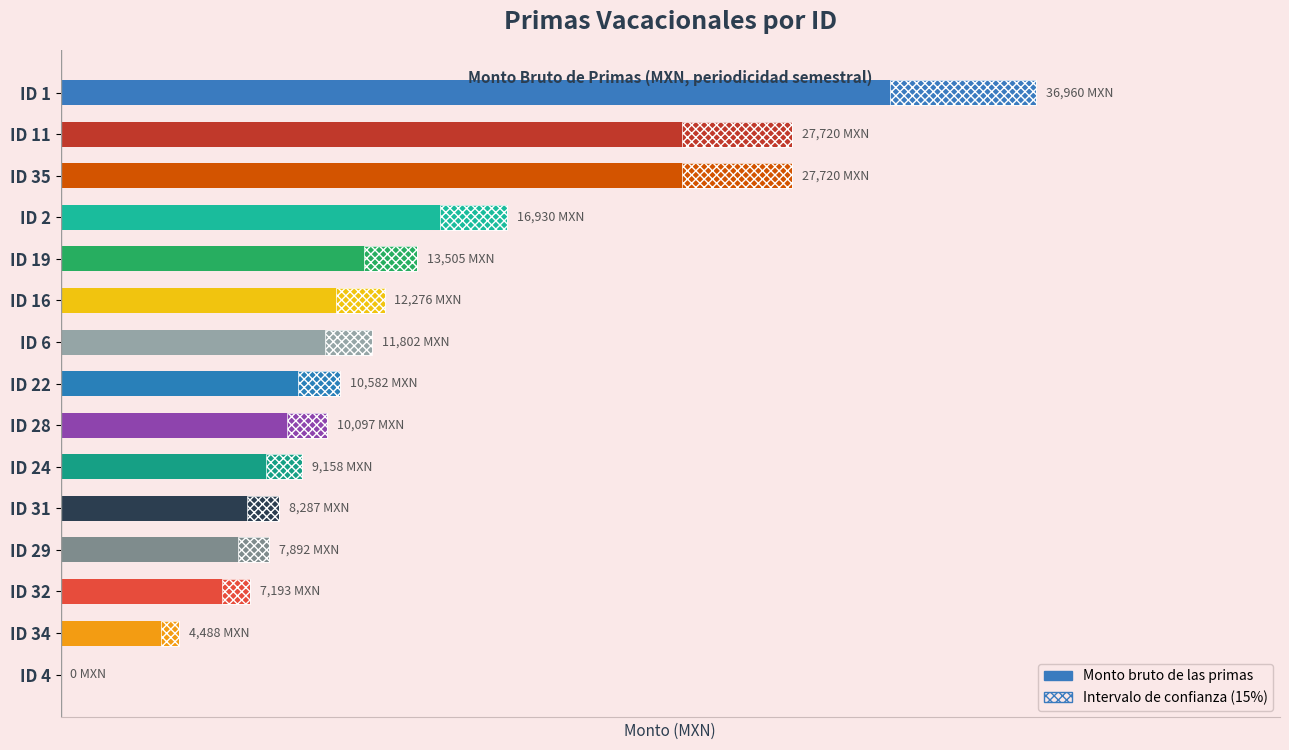

What is the approximate value of Intervalo de confianza at ID 6?

1770.2